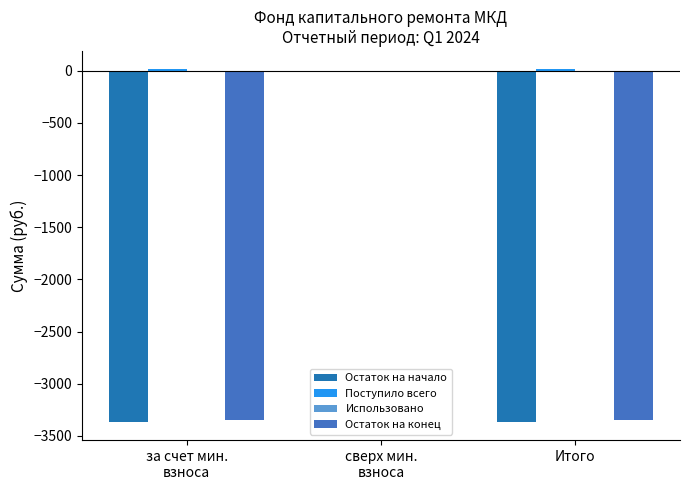

Count the number of data series in this chart.

3